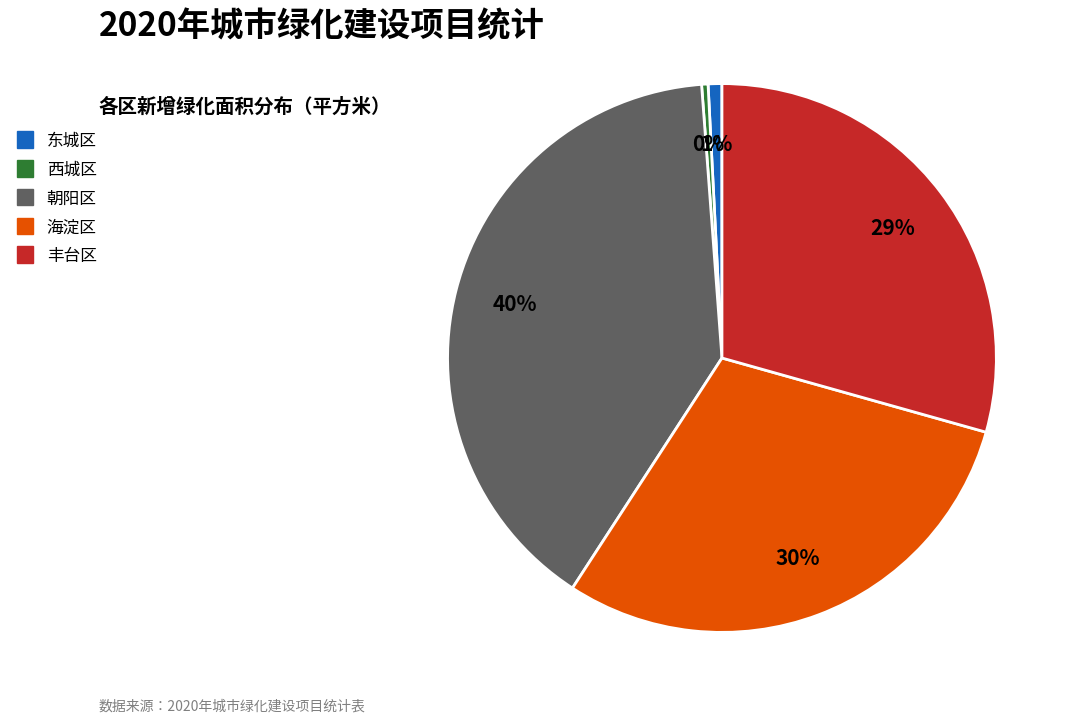

To the nearest percent, what is the average slice percentage?

20%